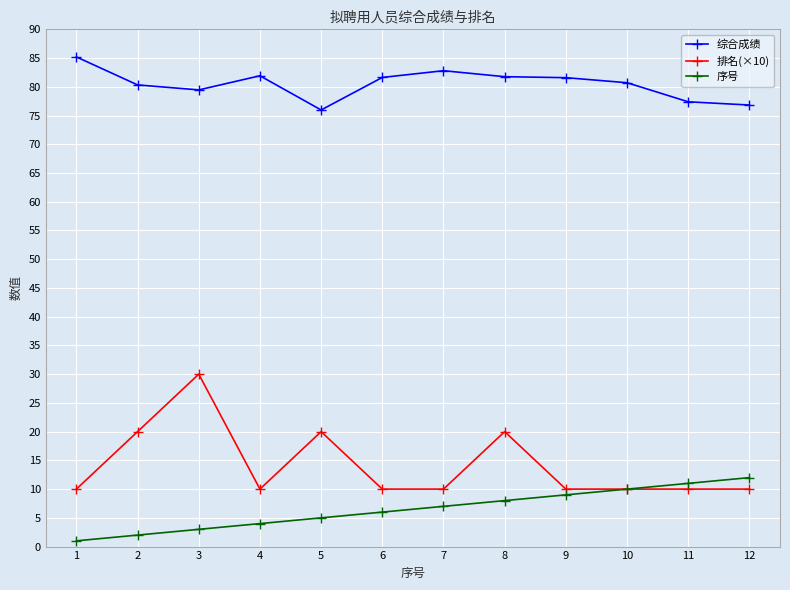

True or false: 综合成绩 has a value of 81.9 at 4.

True